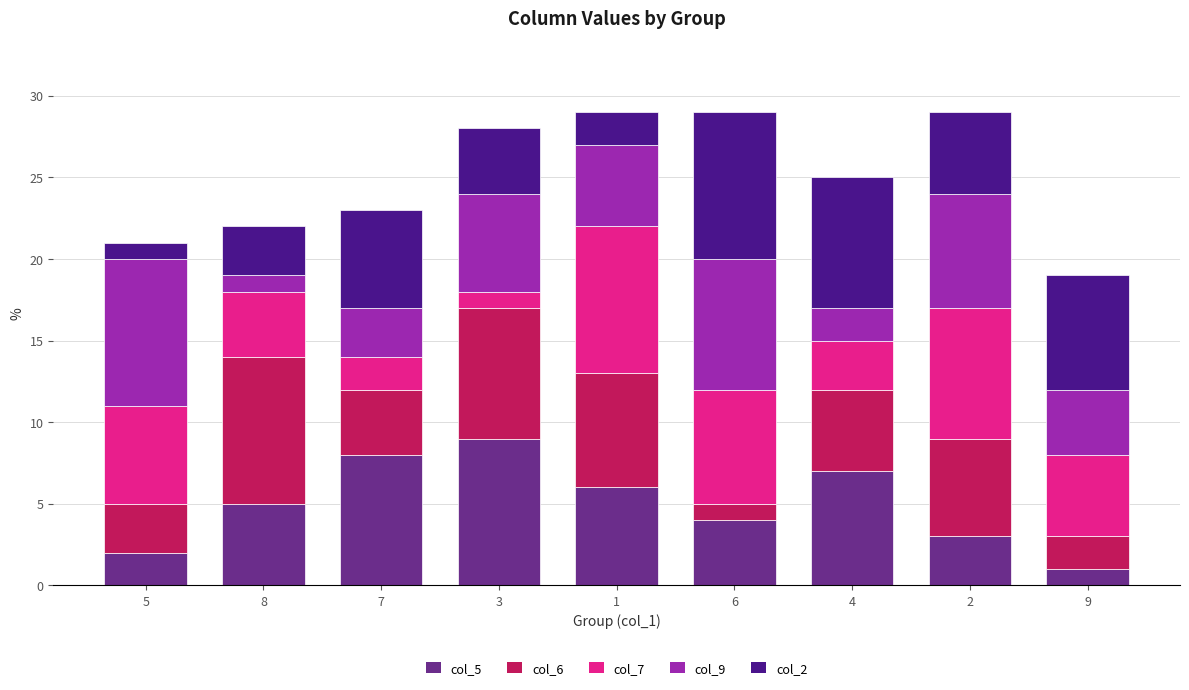

List the labels in order of col_5 value, smallest first.

9, 5, 2, 6, 8, 1, 4, 7, 3